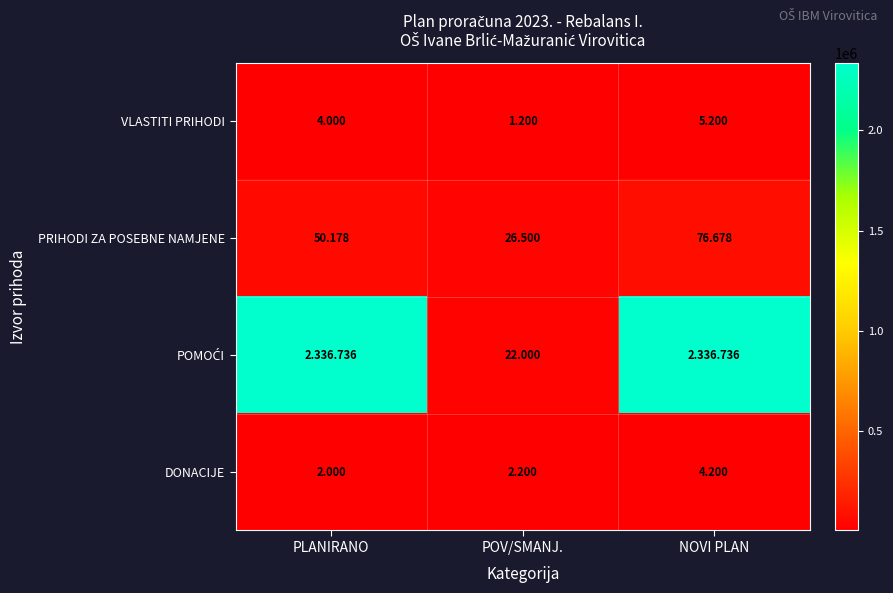

The POMOĆI series shows 3073553 at PLANIRANO. True or false?

False